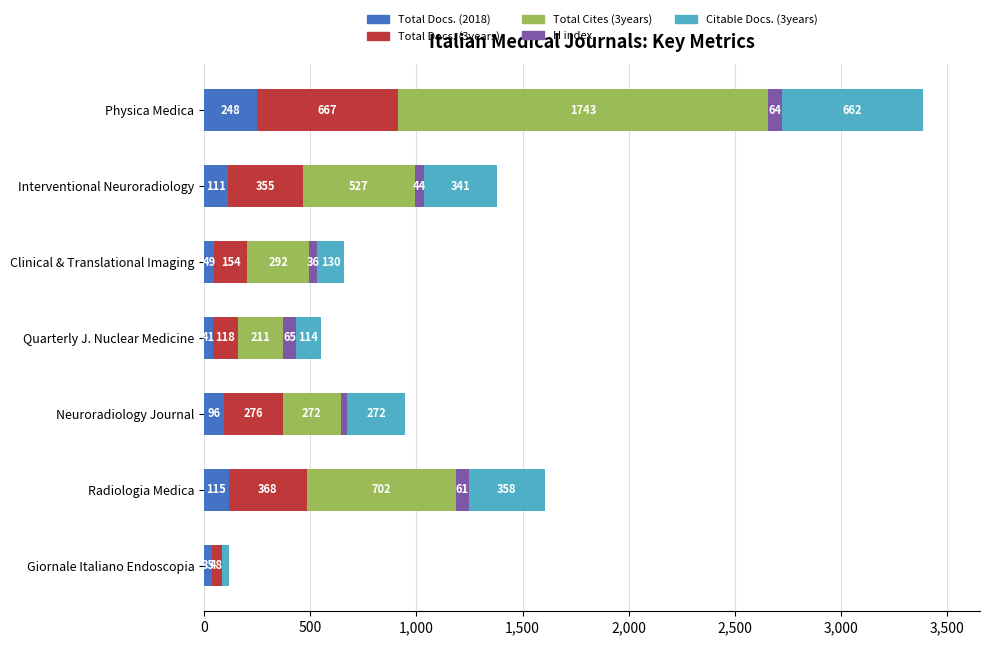

What is the highest value of the Total Docs. (2018) series?

248